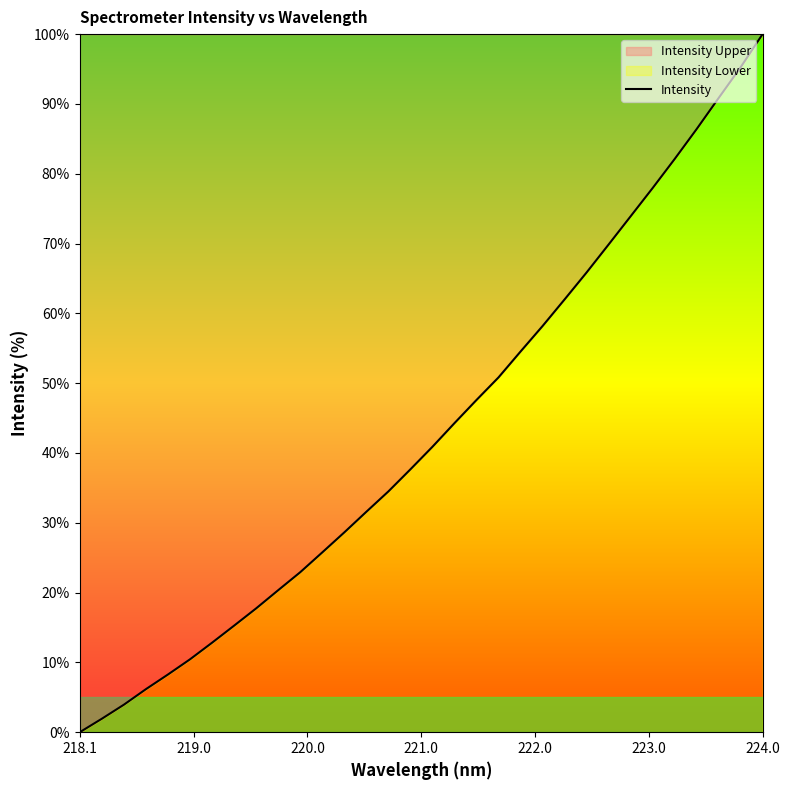

What is the difference between the maximum and minimum values?

100.0